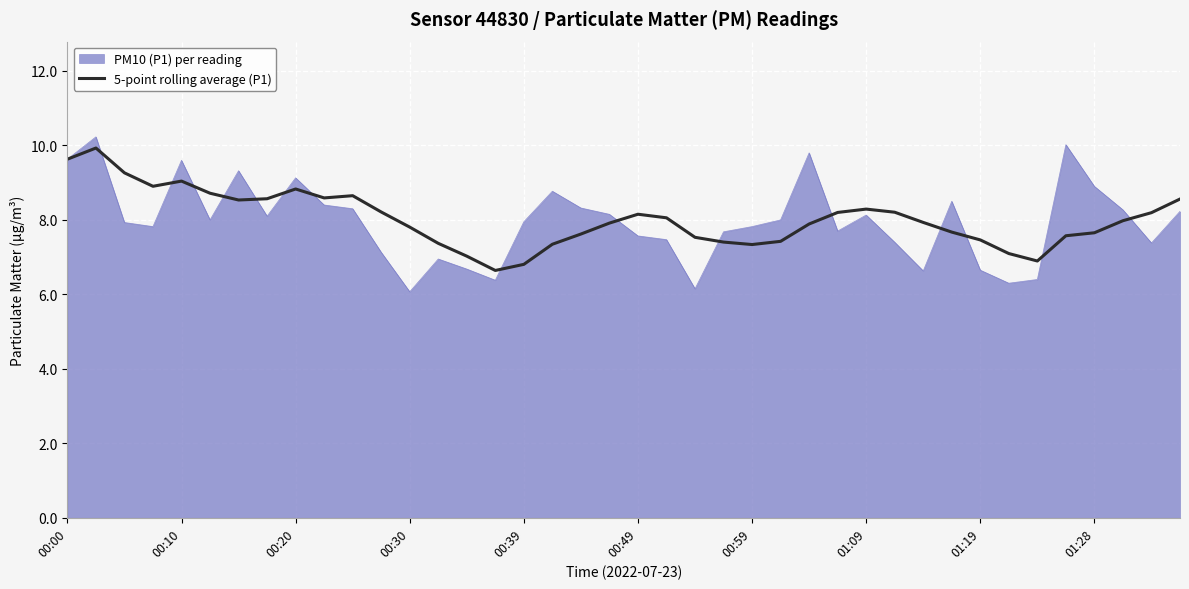

What is the smallest value displayed?

6.1